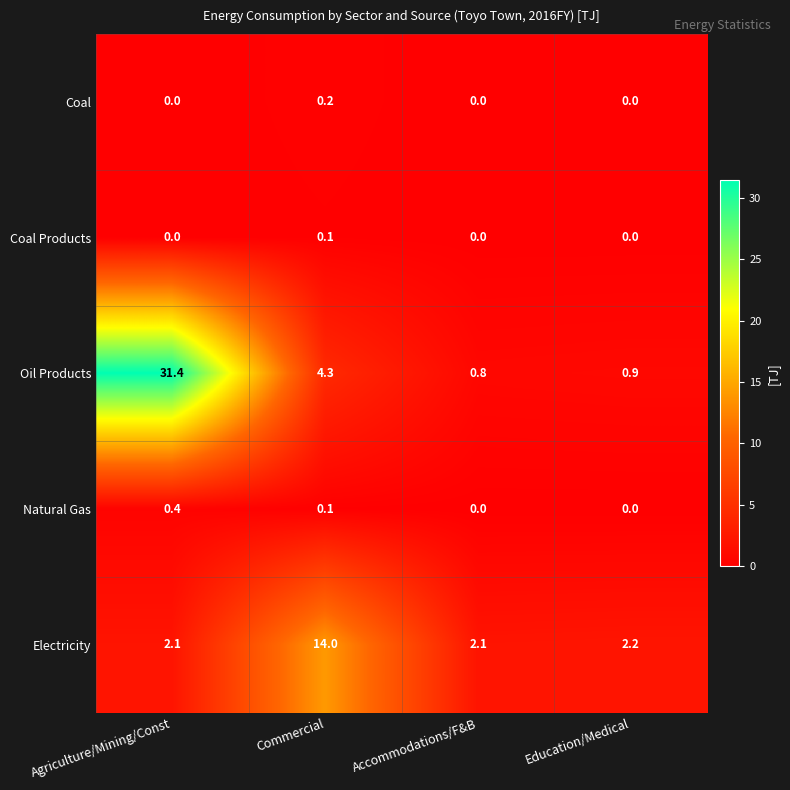

Which series has the largest total across all categories?

Oil Products